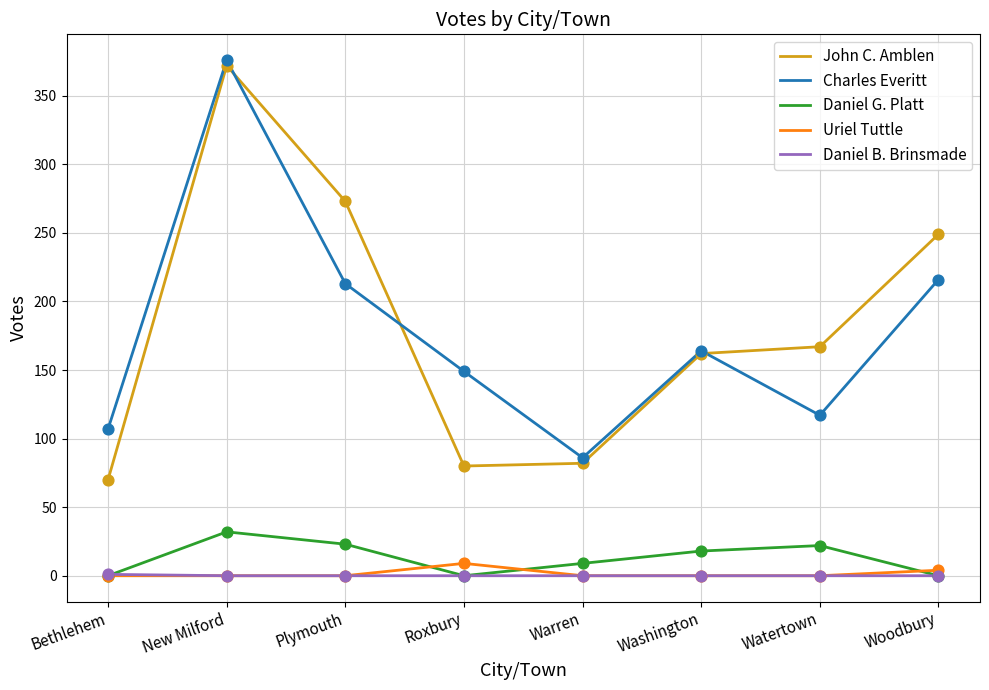

Is the value of Charles Everitt at Warren greater than the value of John C. Amblen at Watertown?

No